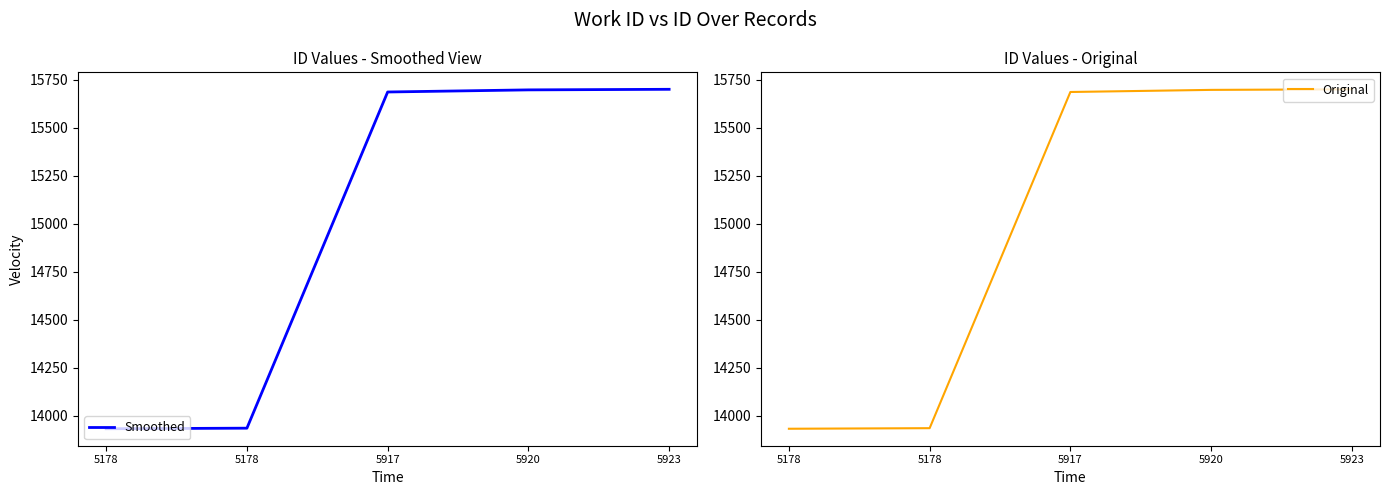

True or false: Original has more than 0 points higher than both neighbors.

False